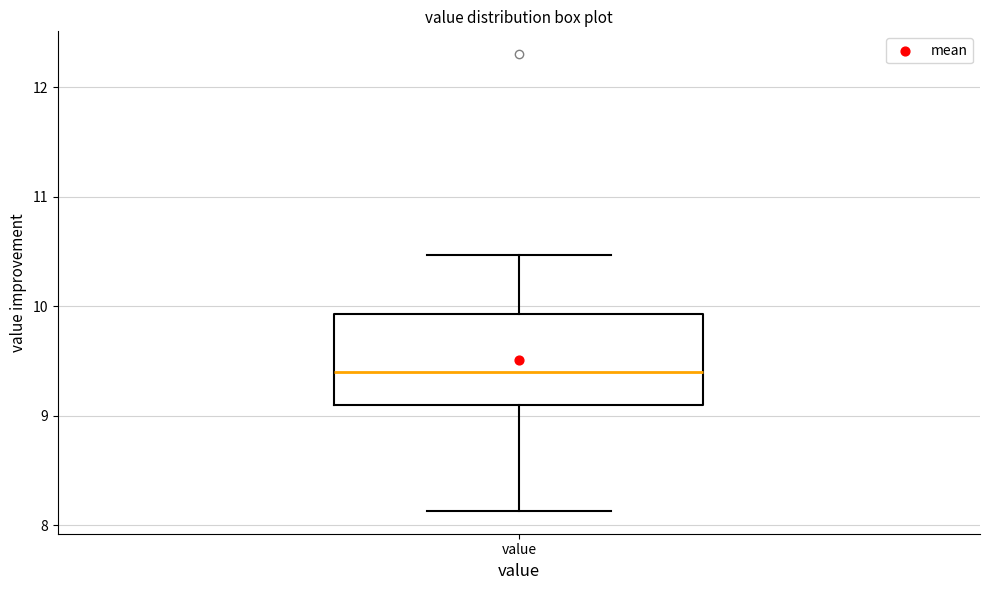

Read this box plot against the y-axis: the position of the median line, the range covered by the box, and the ends of both whiskers. The values are not printed on the chart, so give them approximately, as read against the axis.

median 9.4, box 9.1 to 9.9, whiskers 8.1 to 10.5